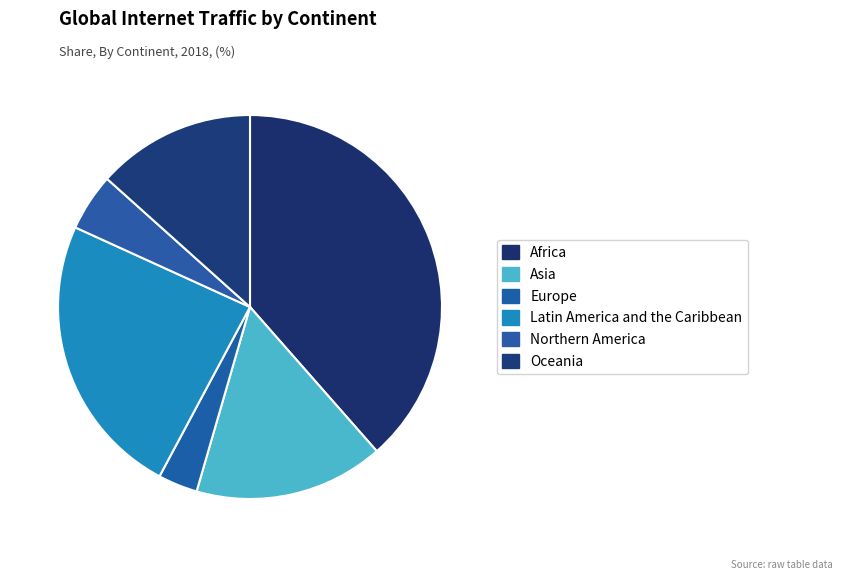

Rank the categories by value from lowest to highest.

Europe, Northern America, Oceania, Asia, Latin America and the Caribbean, Africa